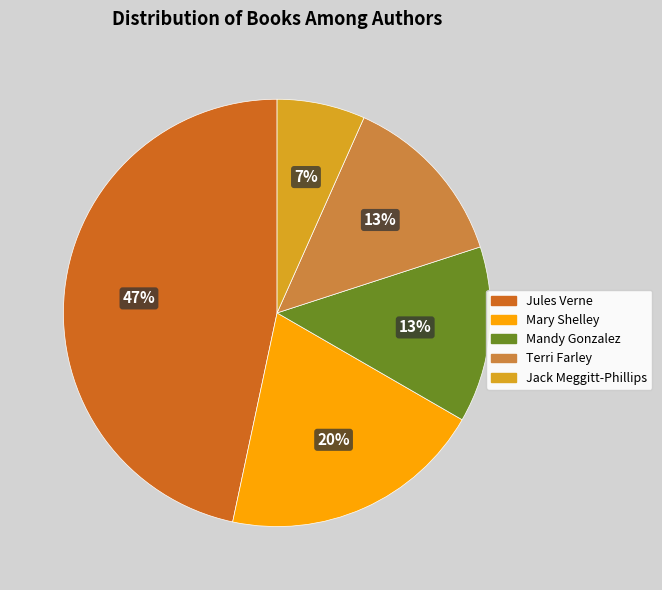

How many segments does this pie chart have?

5